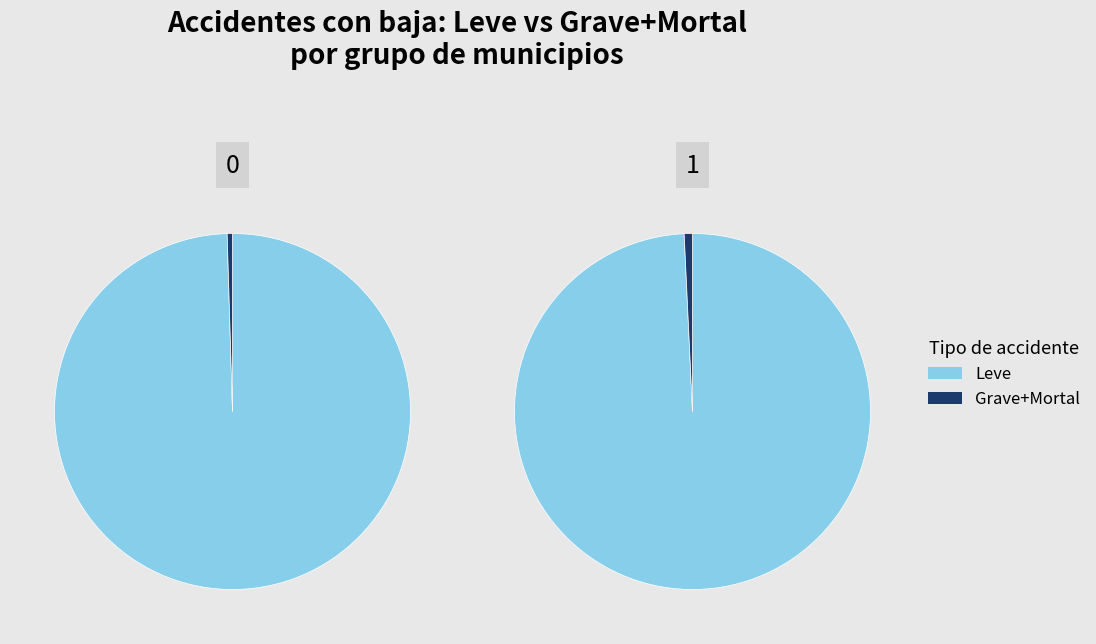

Is it true that 10 is 11% of the pie?

False